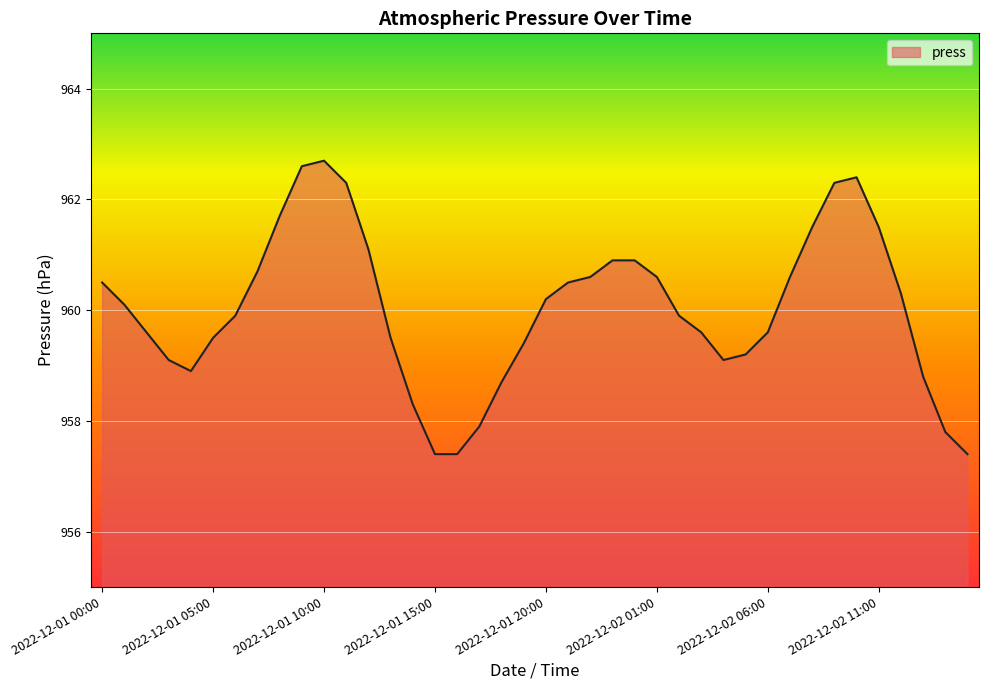

Count the number of data series in this chart.

1